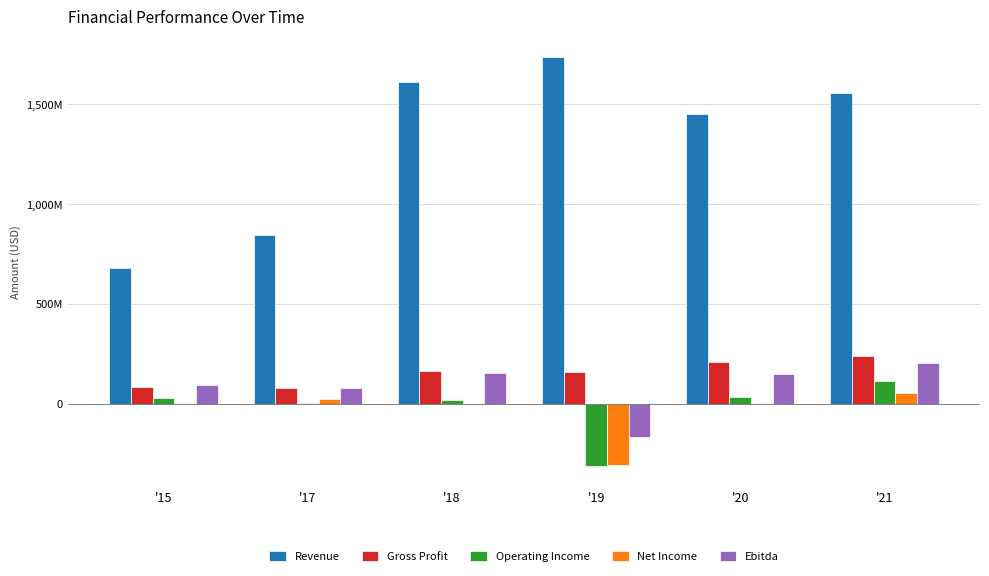

Does the chart contain stacked bars?

No